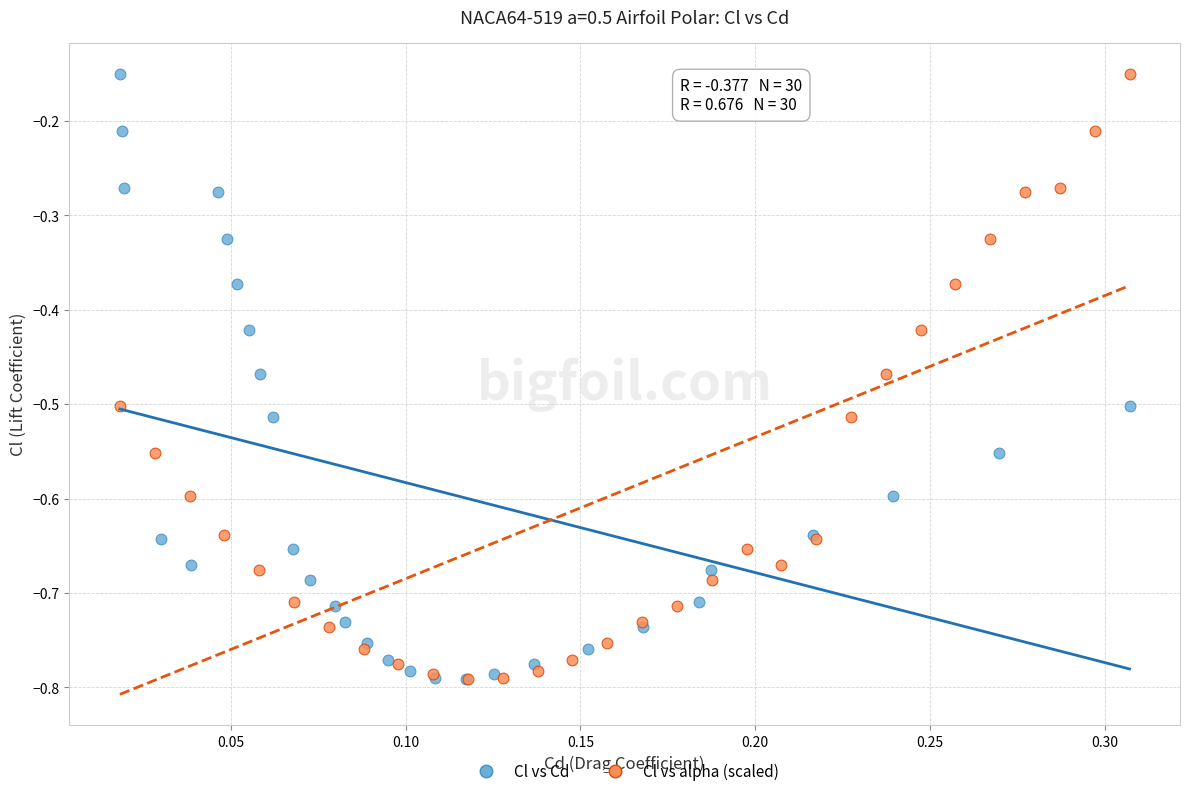

What are all the series names shown in the legend?

Cl vs Cd, Cl vs alpha (scaled)